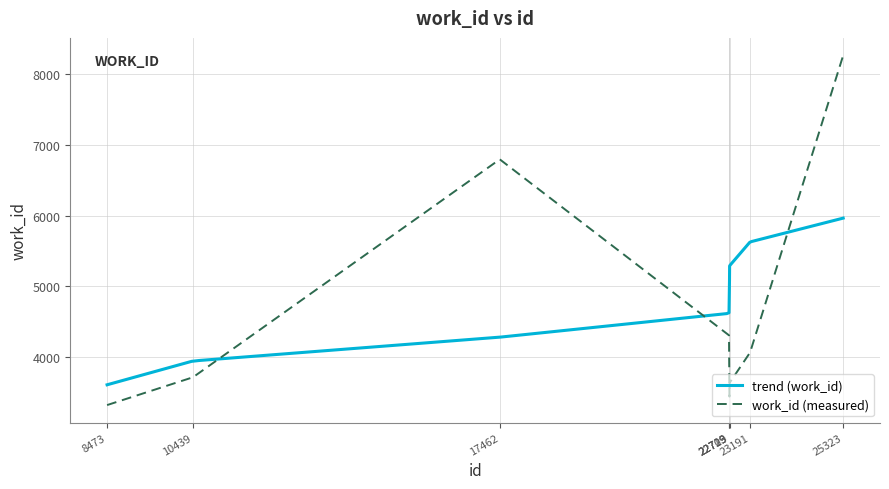

The value at 22709 is 7007.8. True or false?

False